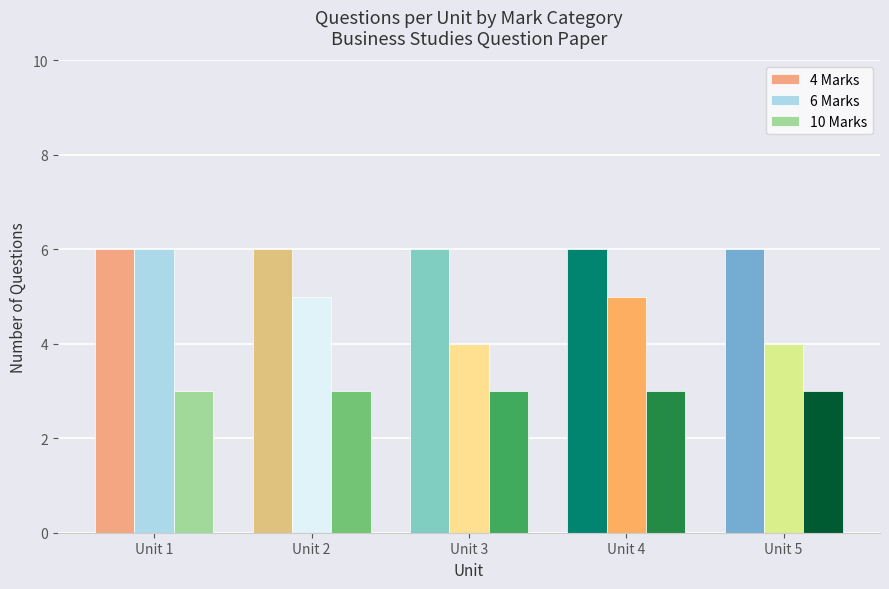

True or false: 10 Marks has a value of 1 at Unit 1.

False